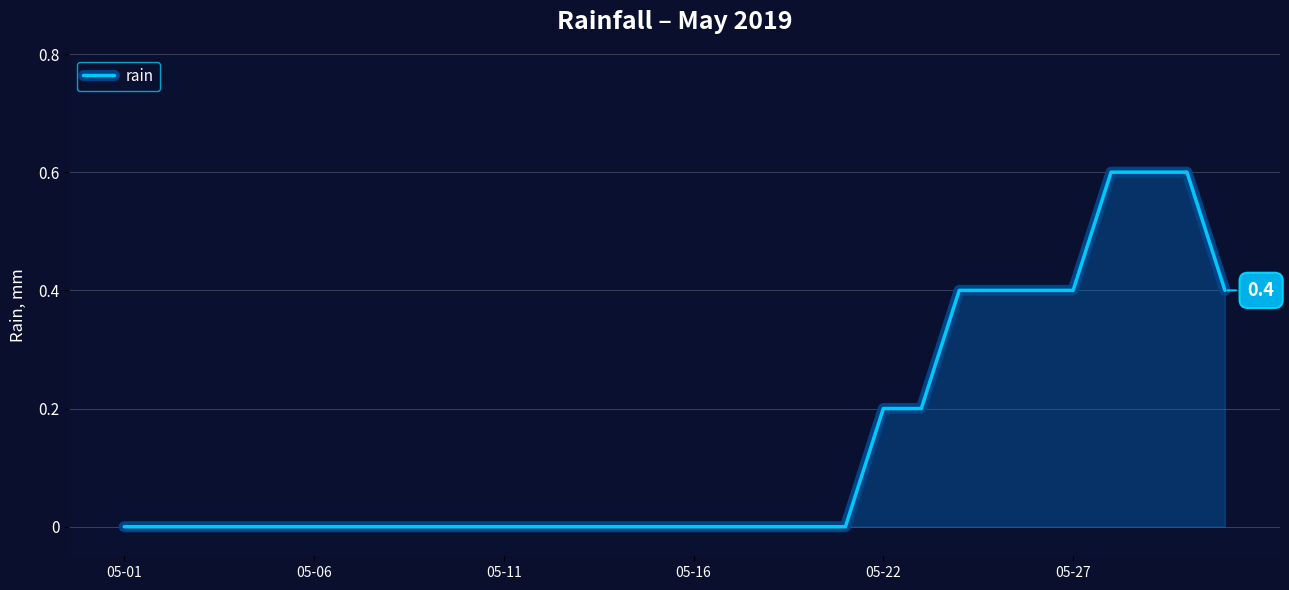

What is the maximum value shown in the chart?

0.6